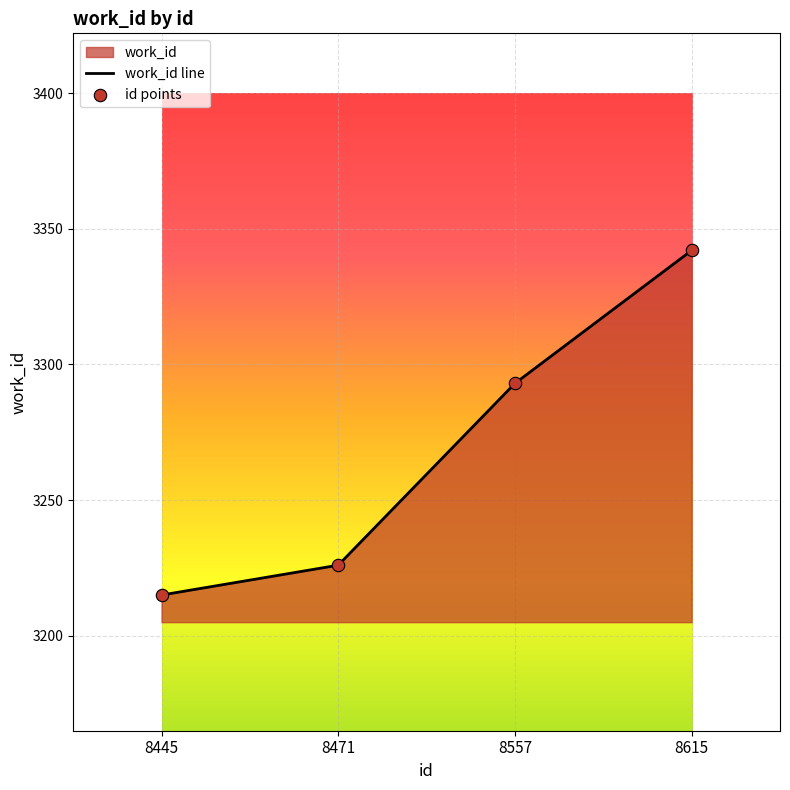

Approximately how many times larger is the value at 8557 compared to 8615?

1.0